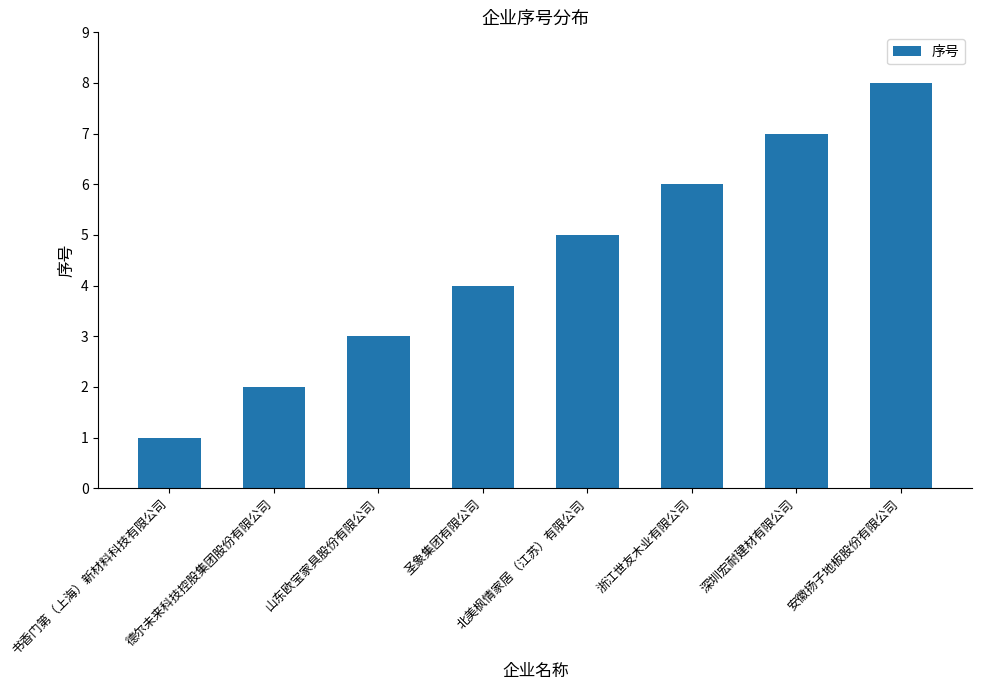

At which label is the value closest to 4?

圣象集团有限公司